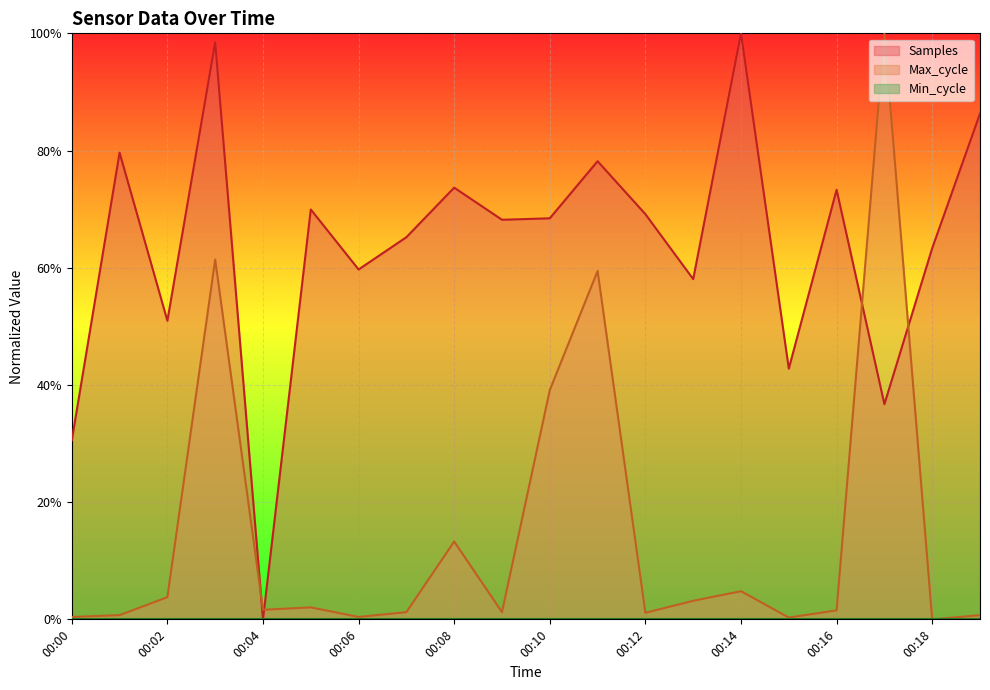

Reading left to right, what are all the values shown in this chart?

Samples: 0.3	0.8	0.5	1.0	0.0	0.7	0.6	0.7	0.7	0.7	0.7	0.8	0.7	0.6	1.0	0.4	0.7	0.4	0.6	0.9
Max_cycle: 0.0	0.0	0.0	0.6	0.0	0.0	0.0	0.0	0.1	0.0	0.4	0.6	0.0	0.0	0.0	0.0	0.0	1.0	0.0	0.0